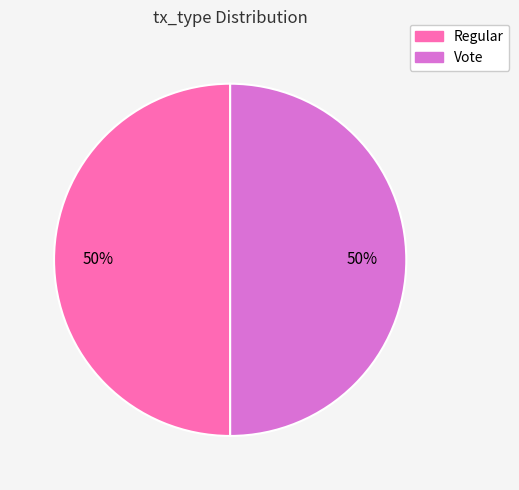

To the nearest percent, what portion does Vote represent?

50%